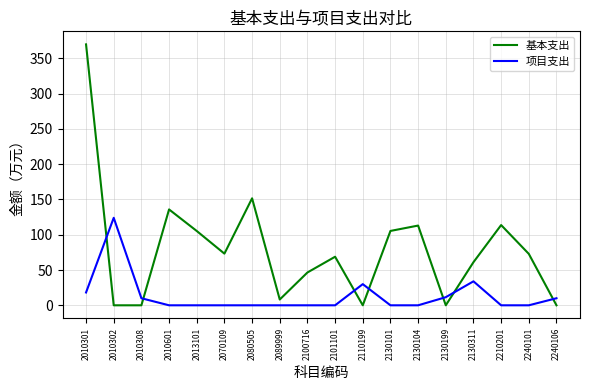

Which series has the largest range (max minus min)?

基本支出